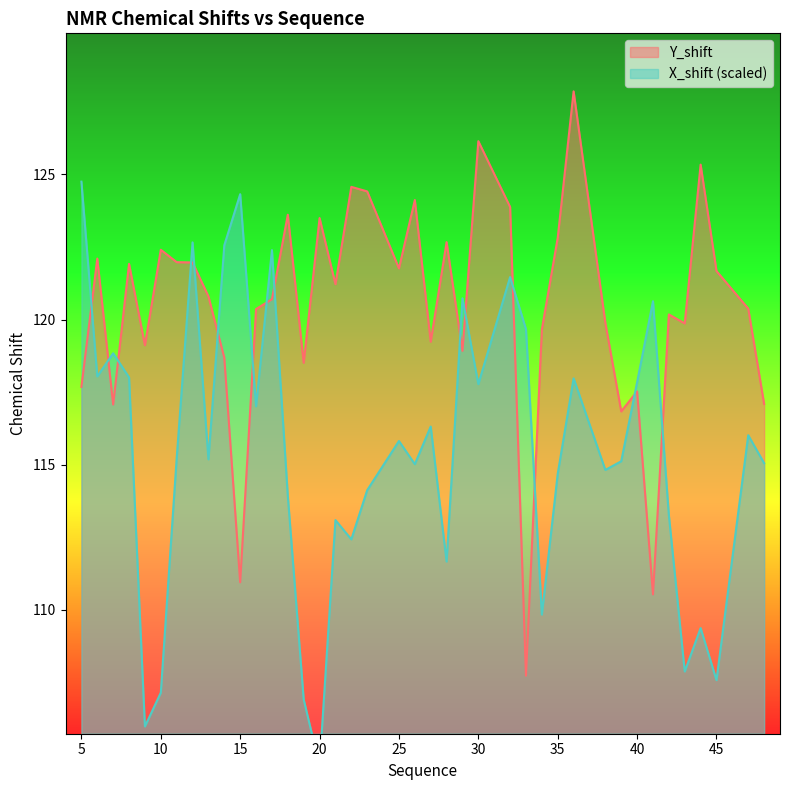

How many lines are shown in the chart?

2